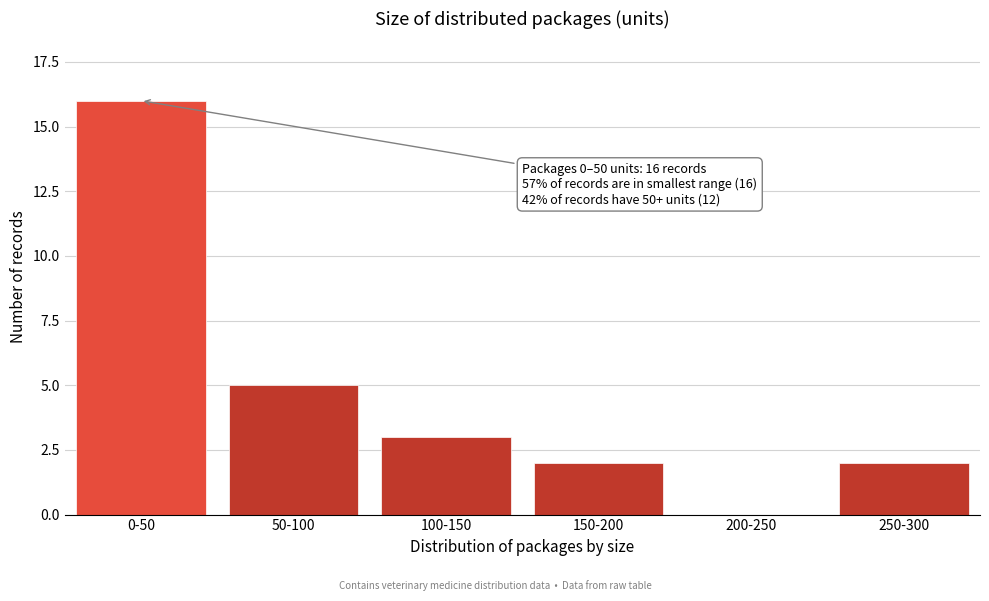

Reading right to left, list all the values displayed in this chart.

250-300=2	200-250=0	150-200=2	100-150=3	50-100=5	0-50=16